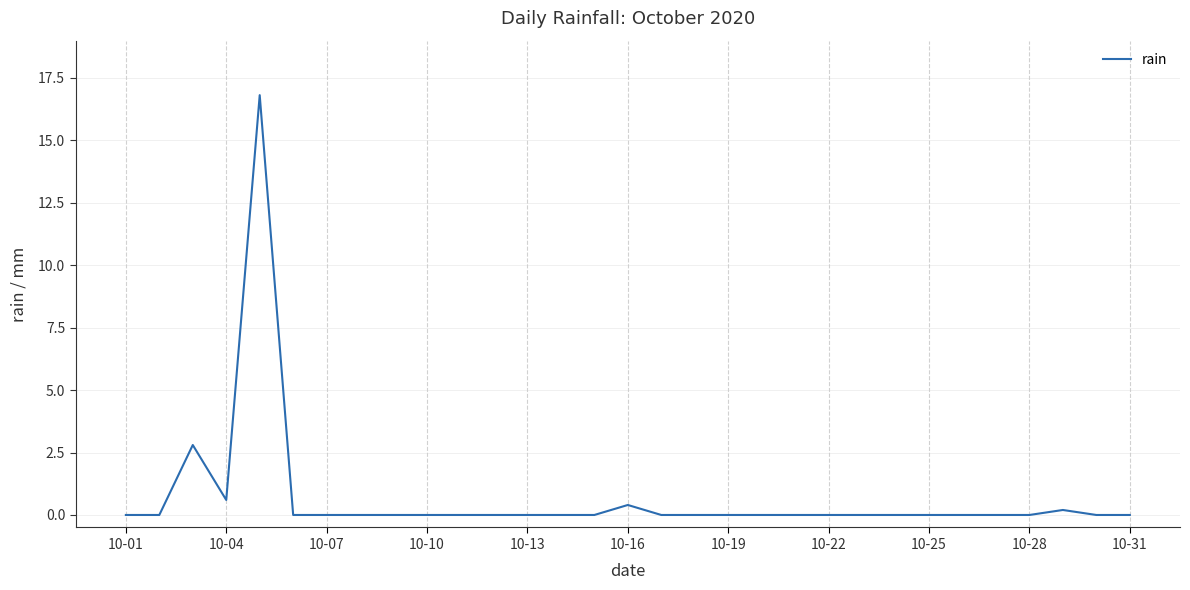

How many lines are shown in the chart?

1